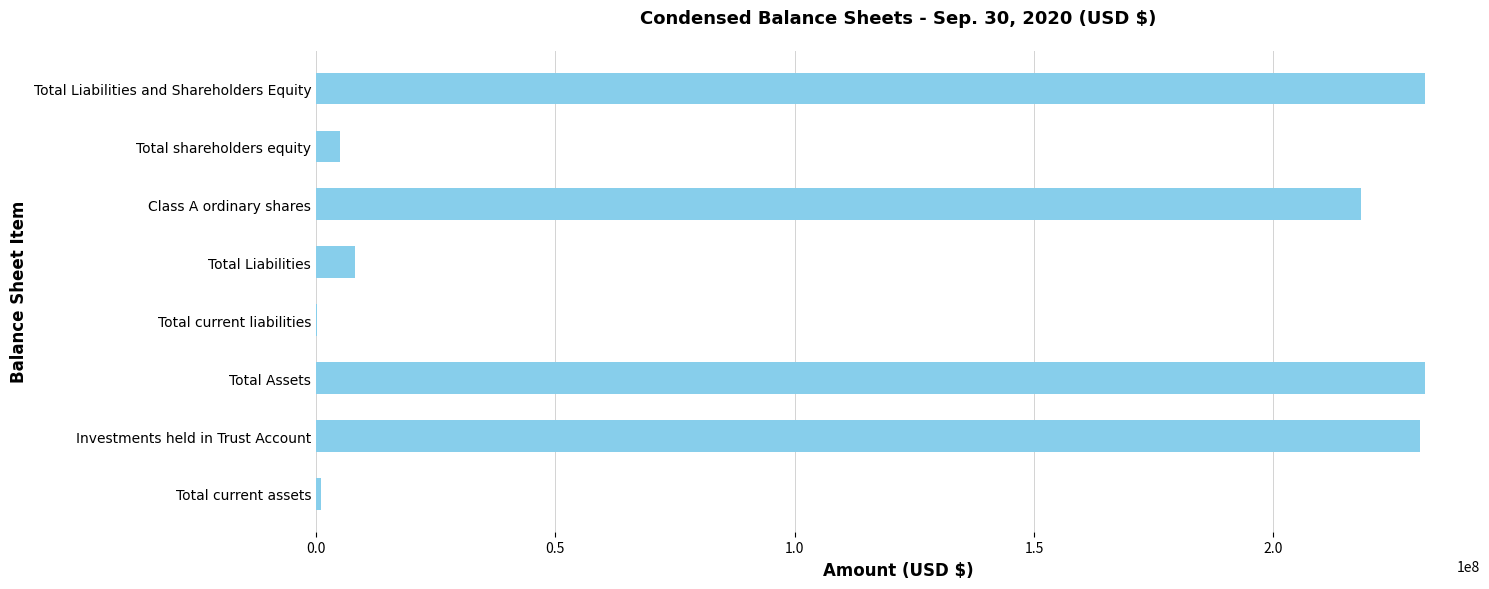

At which label is the value closest to 115873462?

Class A ordinary shares